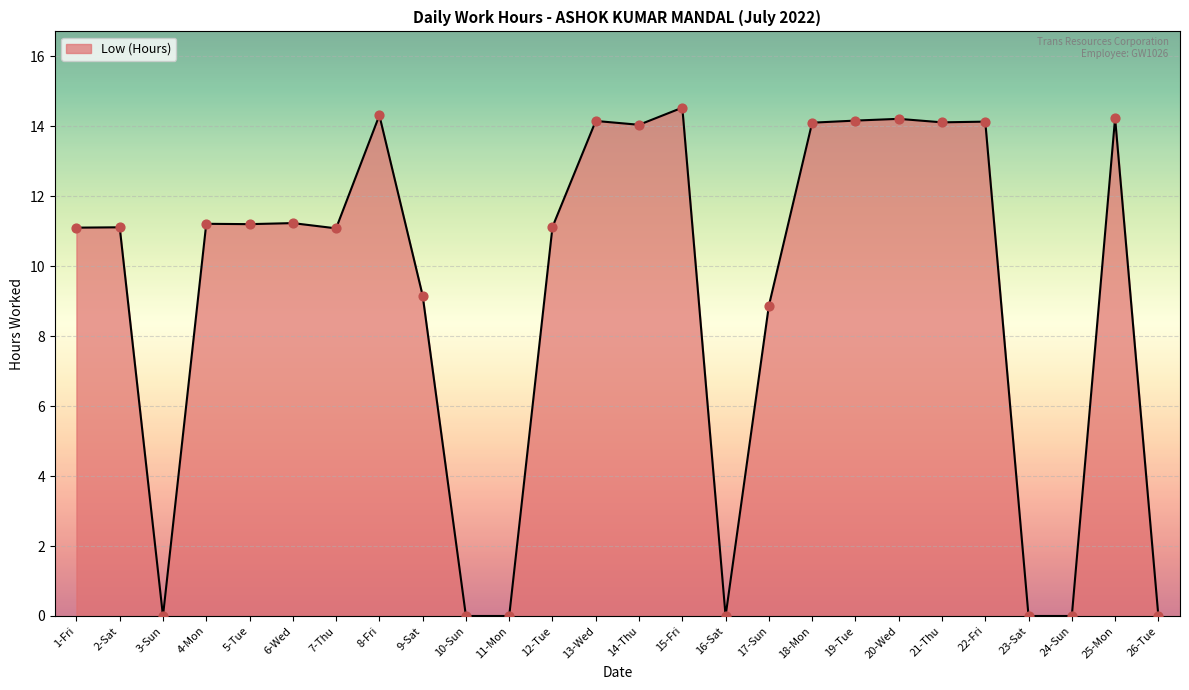

Which has a higher value, 3-Sun or 21-Thu?

21-Thu